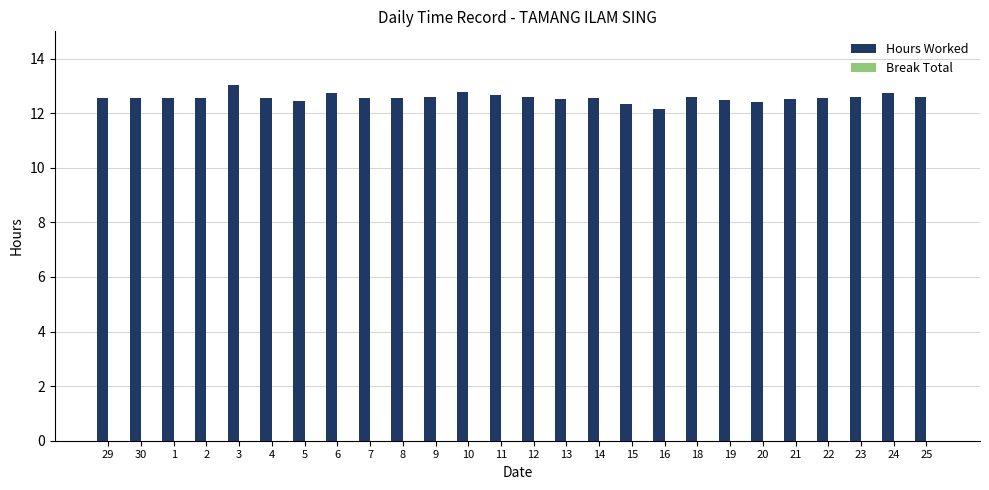

How many bars are there in total?

26